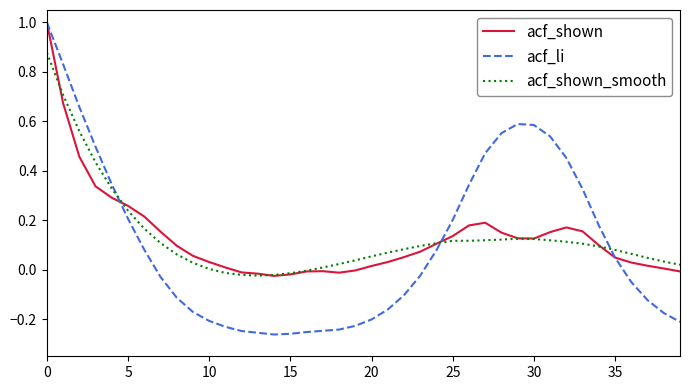

What is the maximum value shown in the chart?

1.0